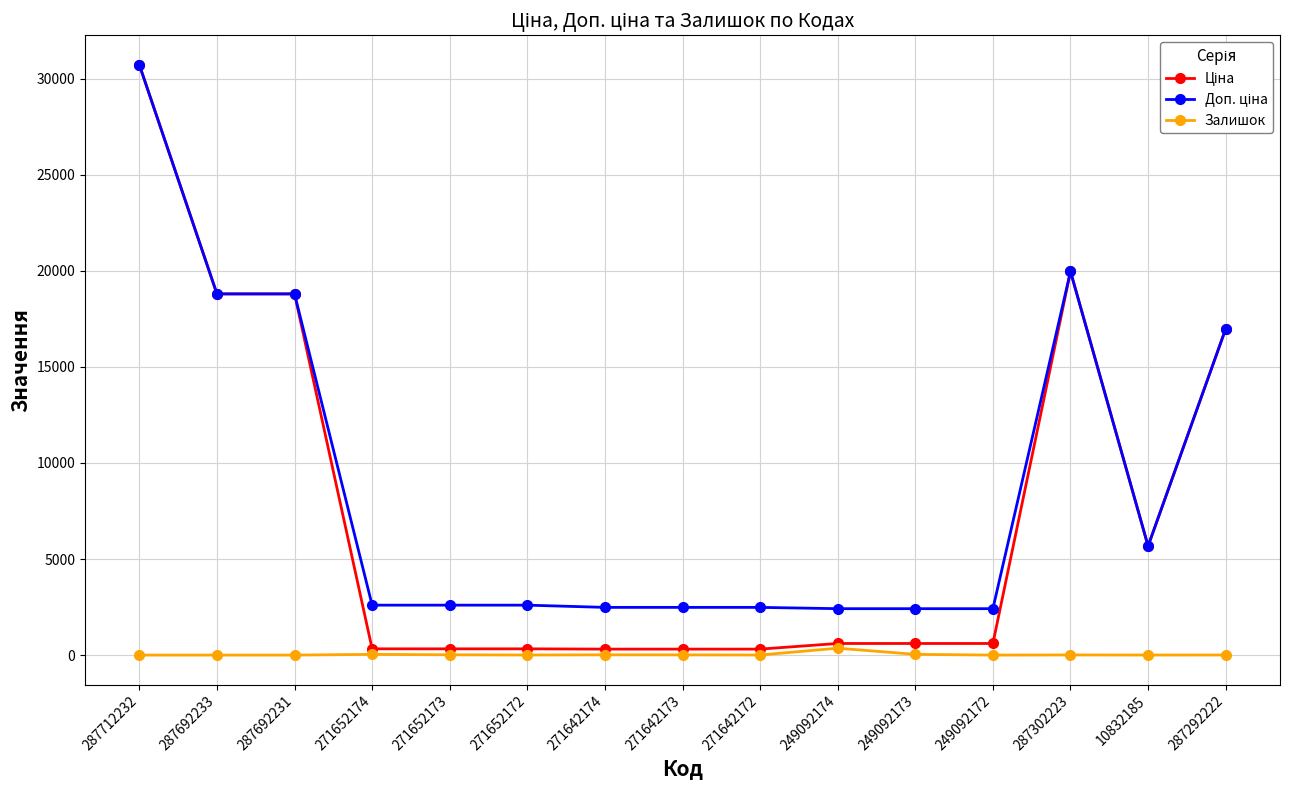

At which category is the sum across all series the highest?

287712232